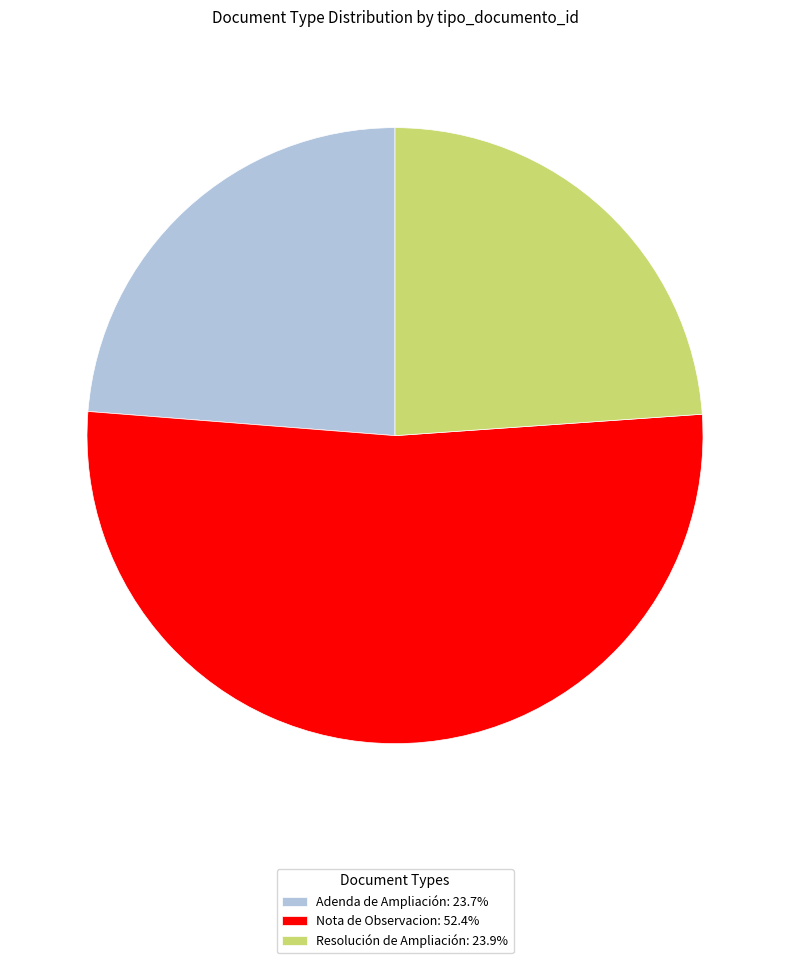

Is Resolución de Ampliación: 23.9% the majority of the pie?

No